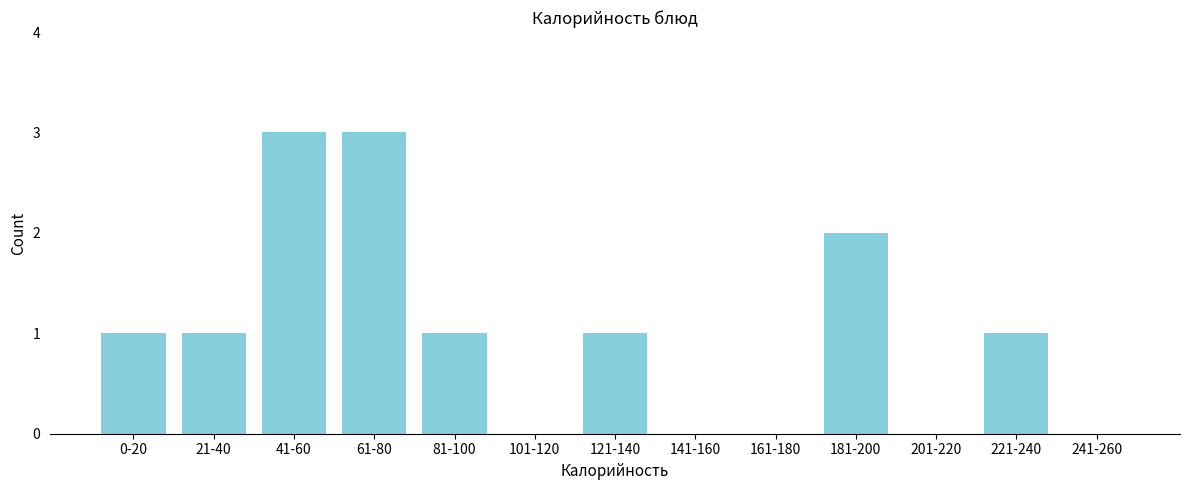

Reading left to right, extract all data points from this chart.

0-20=1	21-40=1	41-60=3	61-80=3	81-100=1	101-120=0	121-140=1	141-160=0	161-180=0	181-200=2	201-220=0	221-240=1	241-260=0